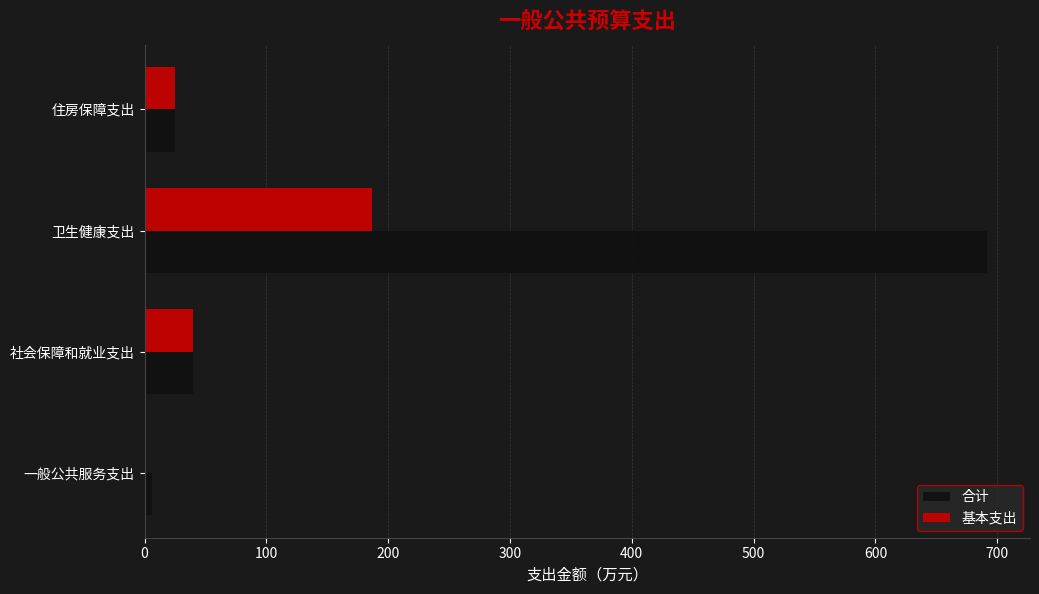

Which series has the largest total across all categories?

合计